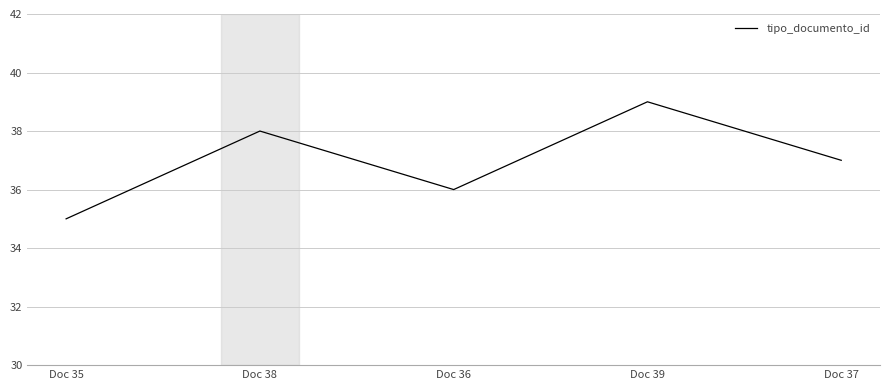

List the labels in order of value, smallest first.

Doc 35, Doc 36, Doc 37, Doc 38, Doc 39